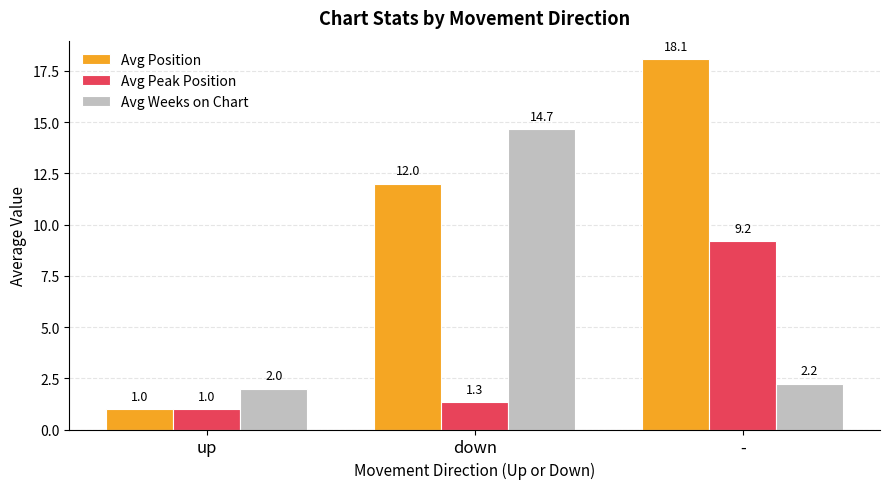

What is the difference between the Avg Weeks on Chart values at - and up?

0.2